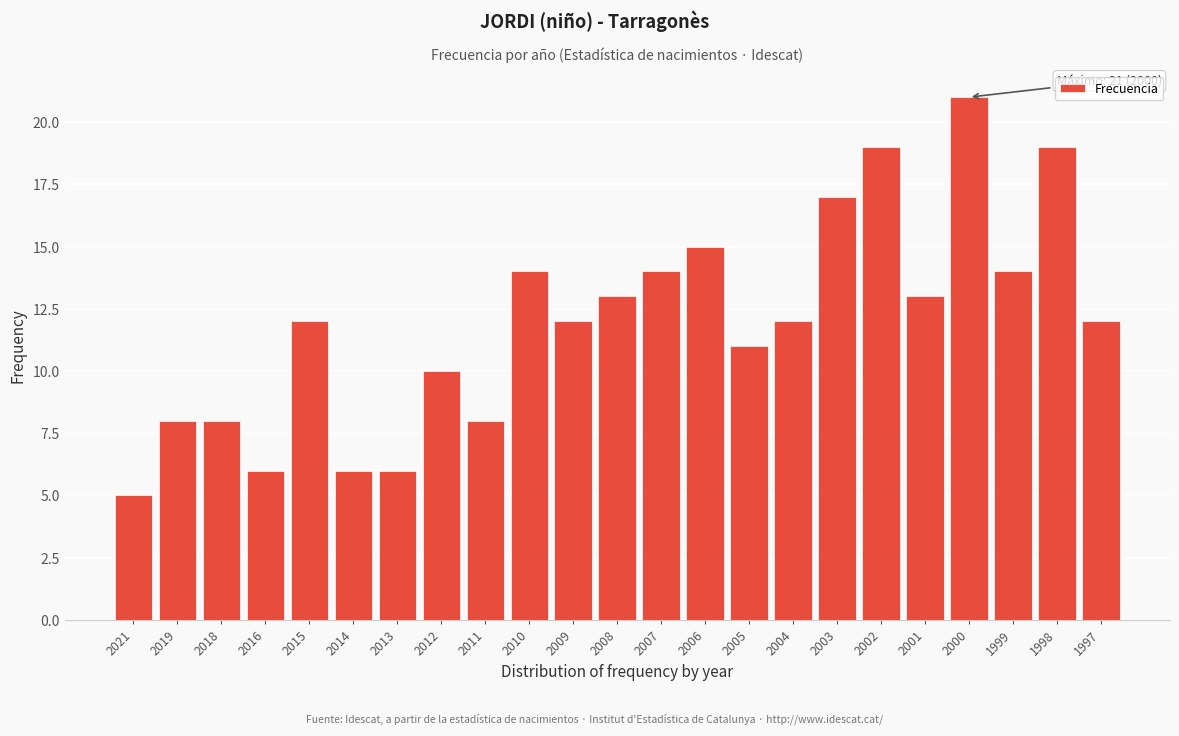

Reading left to right, extract all data points from this chart.

5	8	8	6	12	6	6	10	8	14	12	13	14	15	11	12	17	19	13	21	14	19	12